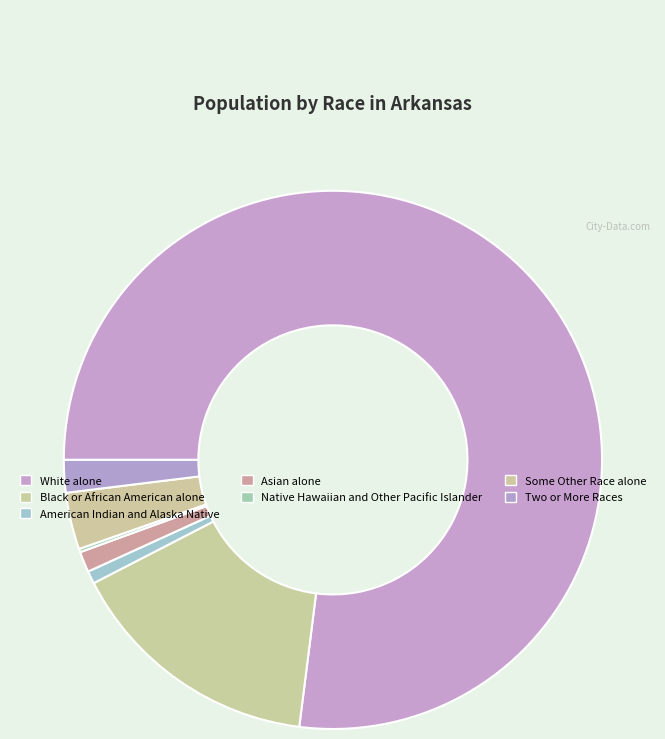

Is the sum of Two or More Races and Native Hawaiian and Other Pacific Islander greater than half?

No